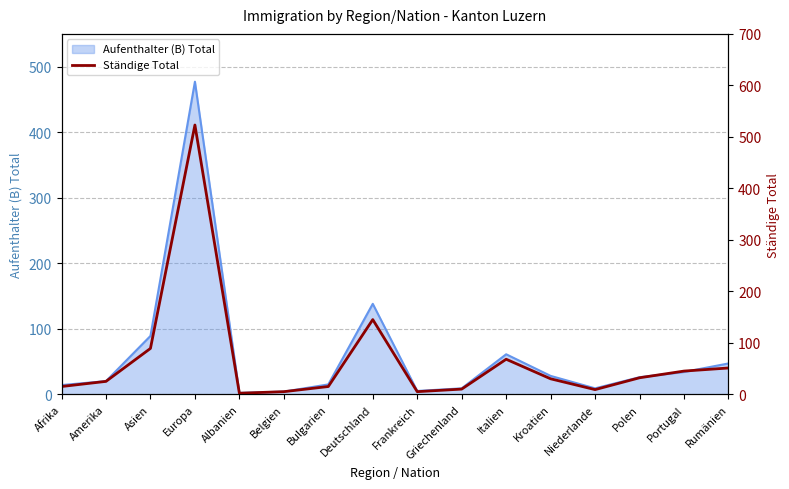

Reading right to left, list all the values displayed in this chart.

51	45	32	9	30	68	10	5	145	15	5	2	523	89	25	15